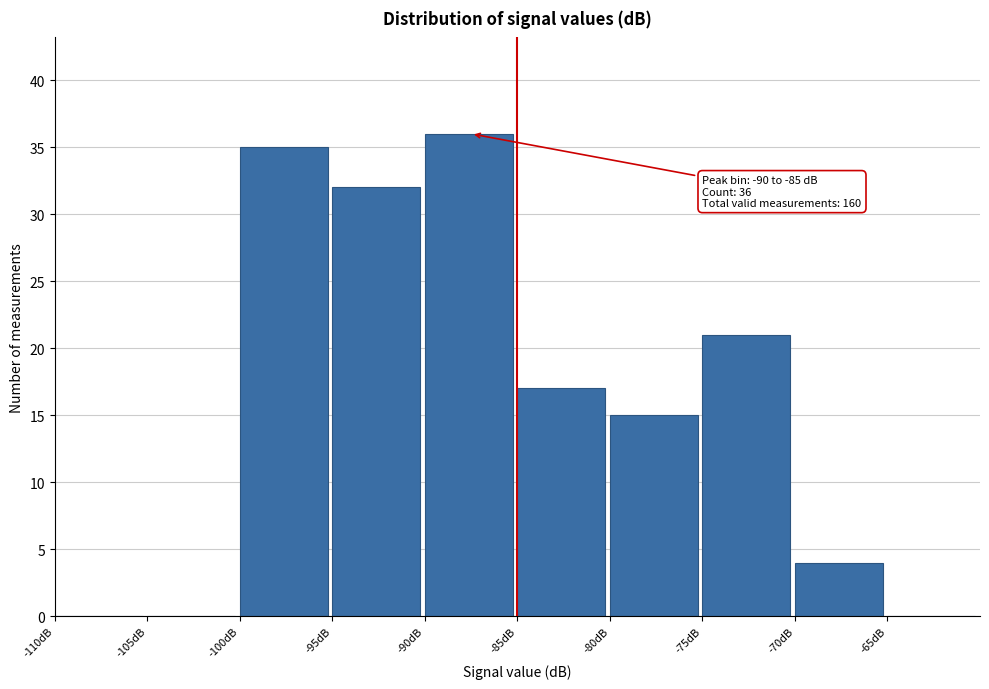

Which range on the x-axis has the tallest bar?

-90 to -85